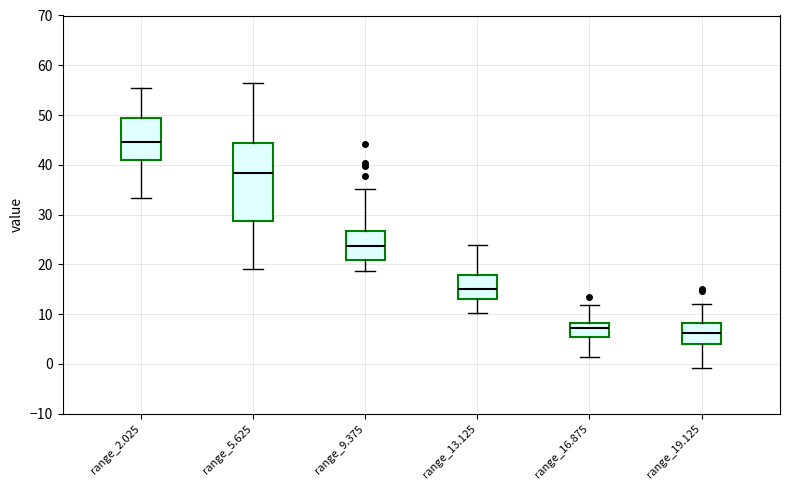

Reading left to right, transcribe this box plot: for each box, give where its median line is, the range the box spans, and where its two whiskers end, as read against the y-axis. The values are not printed on the chart, so give them approximately, as read against the axis.

range_2.025: median 45, box 41 to 49, whiskers 33 to 55
range_5.625: median 38, box 29 to 44, whiskers 19 to 57
range_9.375: median 24, box 21 to 27, whiskers 19 to 35
range_13.125: median 15, box 13 to 18, whiskers 10 to 24
range_16.875: median 7, box 5 to 8, whiskers 1 to 12
range_19.125: median 6, box 4 to 8, whiskers -1 to 12